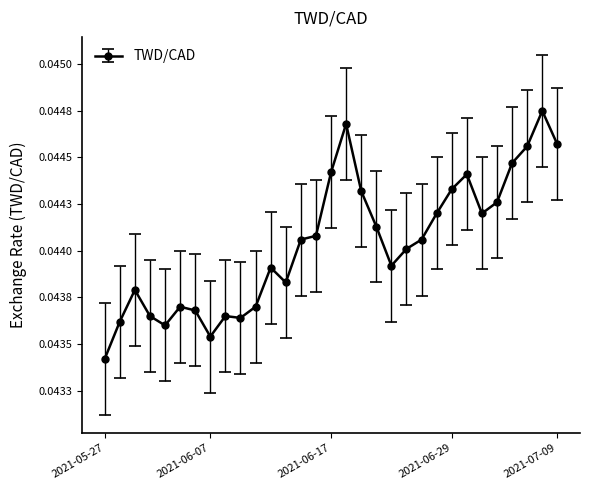

At which category does the data reach its first local peak?

2021-05-31